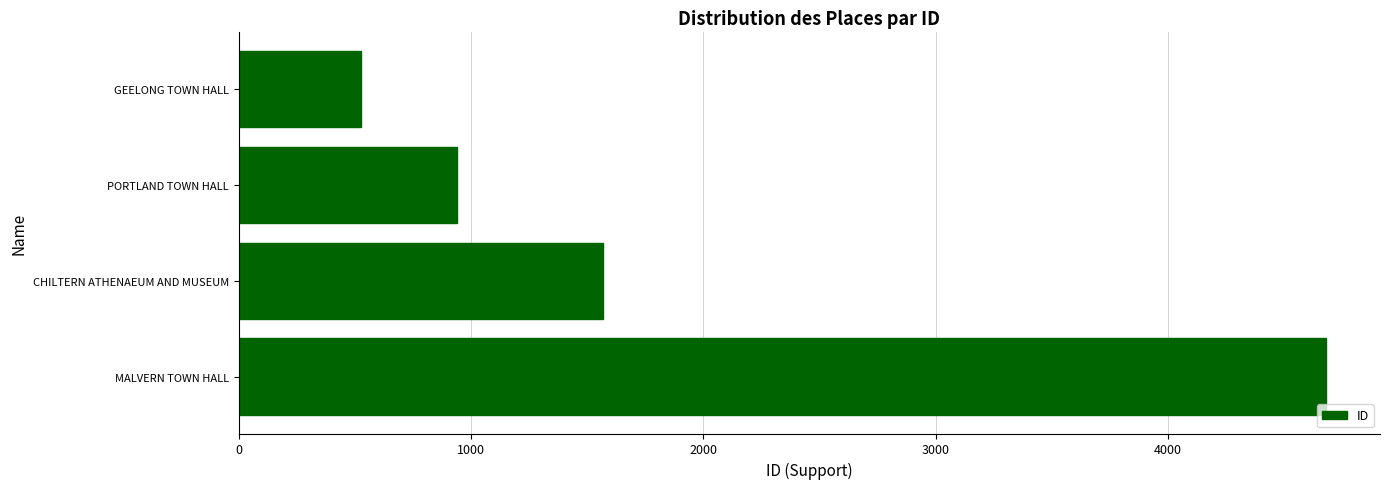

What is the smallest value displayed?

525